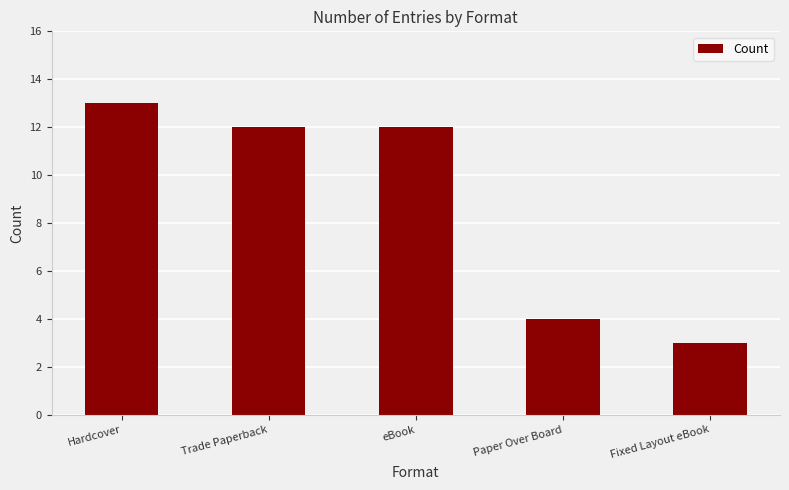

Reading left to right, what are all the values shown in this chart?

Hardcover=13	Trade Paperback=12	eBook=12	Paper Over Board=4	Fixed Layout eBook=3